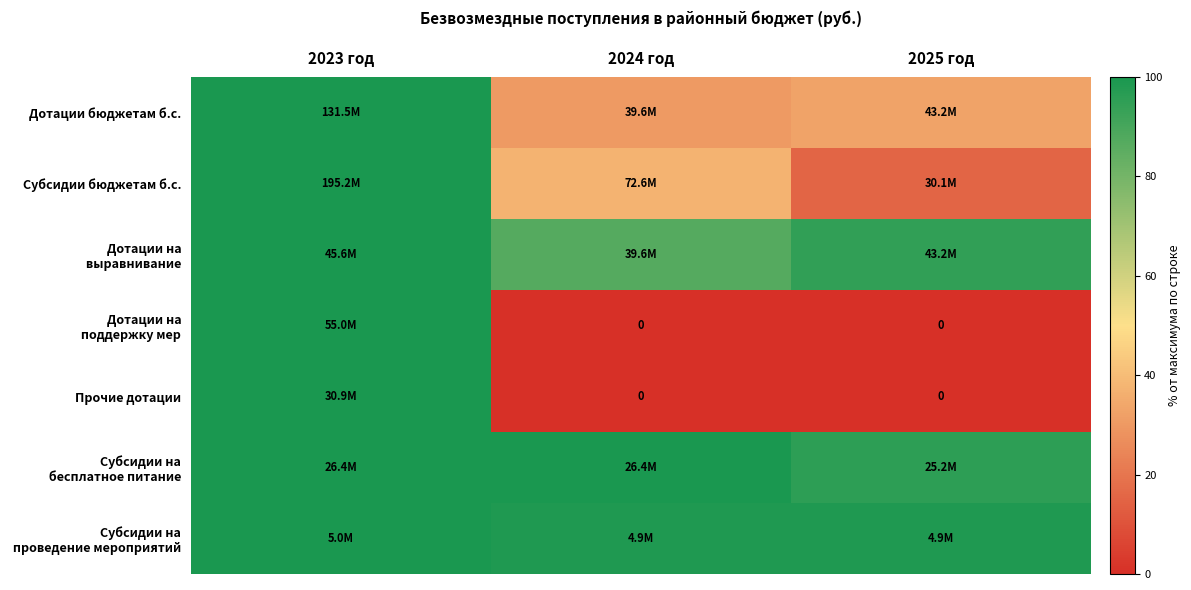

Which category has the lowest value in the Субсидии на проведение мероприятий series?

2024 год